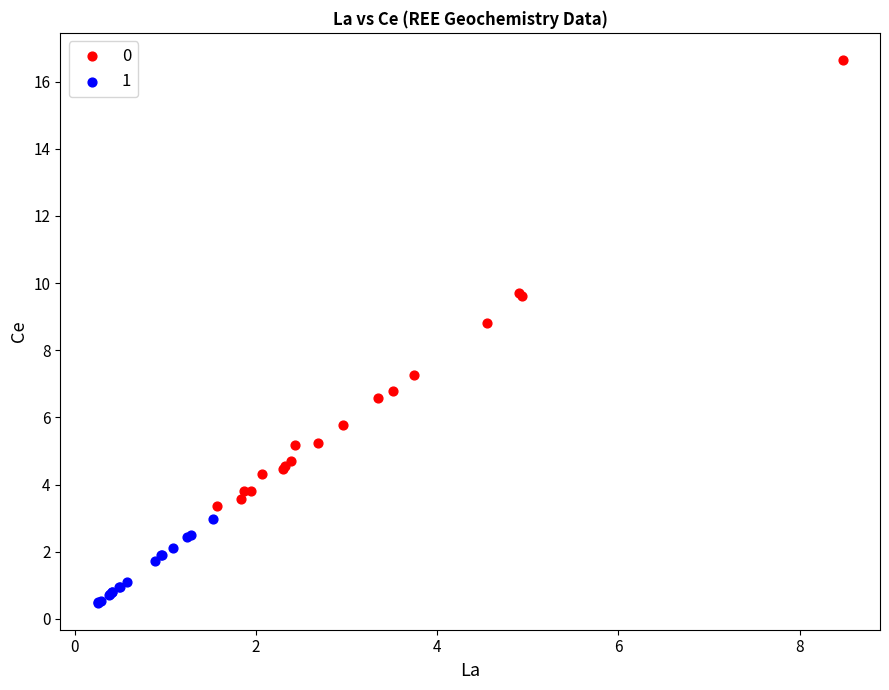

What are all the series names shown in the legend?

0, 1